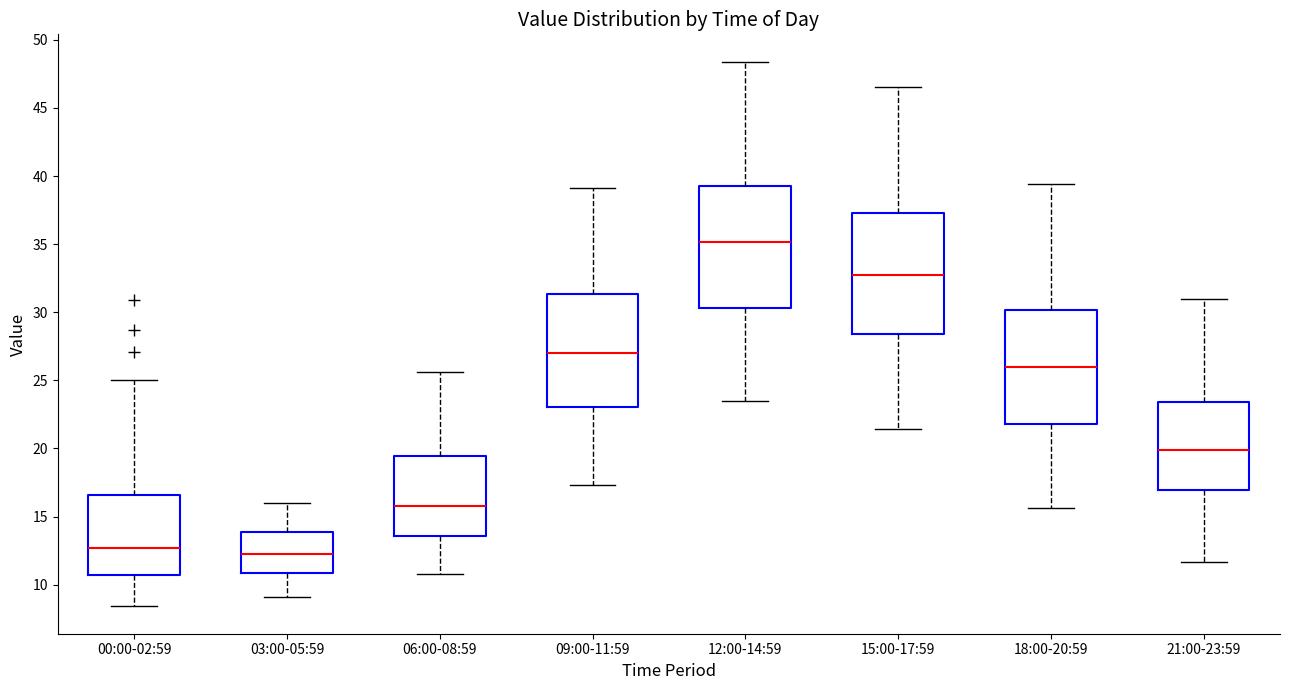

Reading left to right, transcribe this box plot: for each box, give where its median line is, the range the box spans, and where its two whiskers end, as read against the y-axis. The values are not printed on the chart, so give them approximately, as read against the axis.

00:00-02:59: median 12.5, box 10.5 to 16.5, whiskers 8.5 to 25.0
03:00-05:59: median 12.5, box 11.0 to 14.0, whiskers 9.0 to 16.0
06:00-08:59: median 16.0, box 13.5 to 19.5, whiskers 11.0 to 25.5
09:00-11:59: median 27.0, box 23.0 to 31.5, whiskers 17.5 to 39.0
12:00-14:59: median 35.0, box 30.5 to 39.5, whiskers 23.5 to 48.5
15:00-17:59: median 32.5, box 28.5 to 37.5, whiskers 21.5 to 46.5
18:00-20:59: median 26.0, box 22.0 to 30.0, whiskers 15.5 to 39.5
21:00-23:59: median 20.0, box 17.0 to 23.5, whiskers 11.5 to 31.0